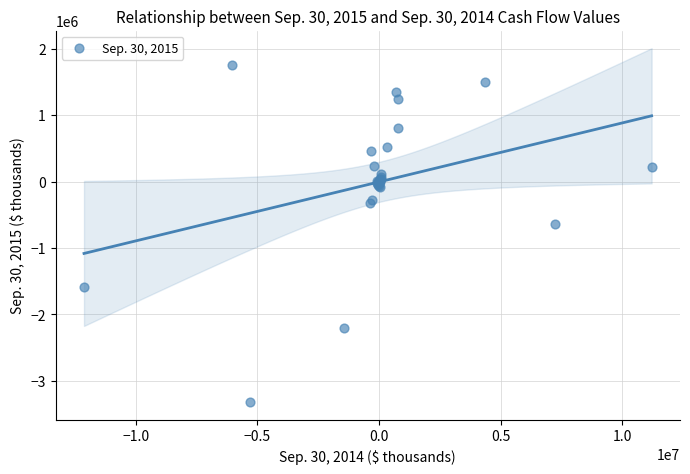

What Y value in the scatter plot is closest to -781665?

-636144